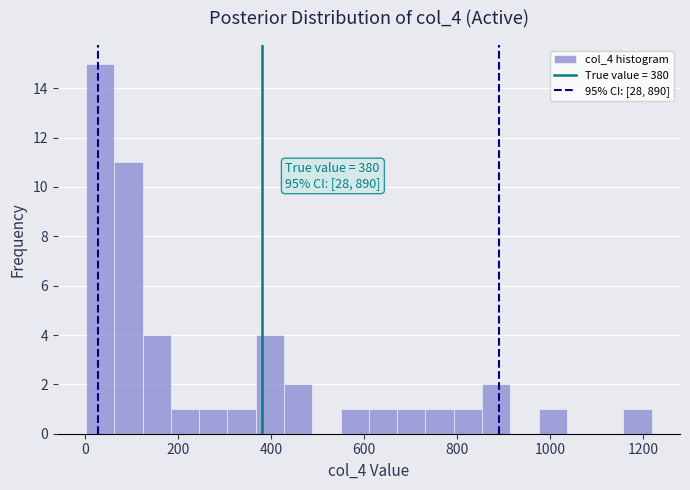

Read against the x-axis, roughly where is the centre of the tallest bar?

40